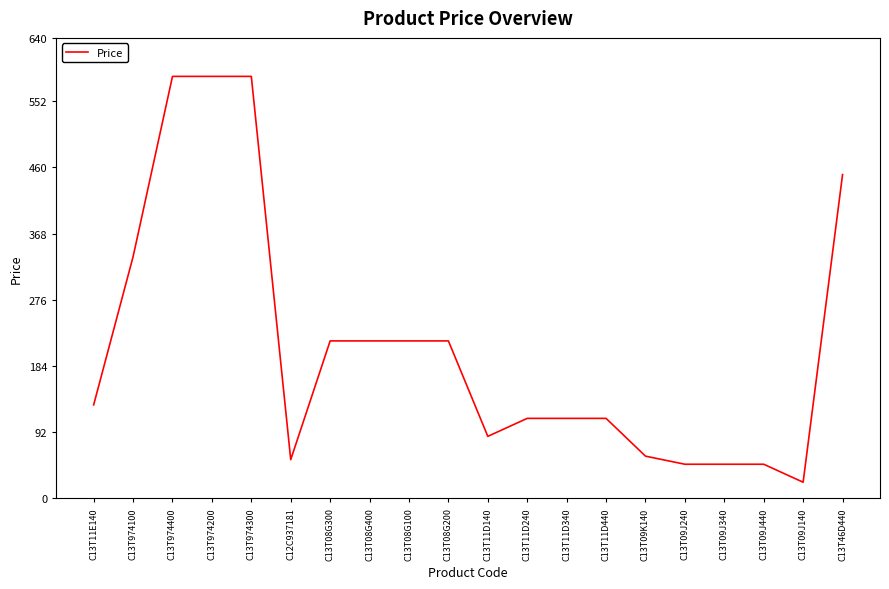

The value at C13T09J340 is 83.0. True or false?

False